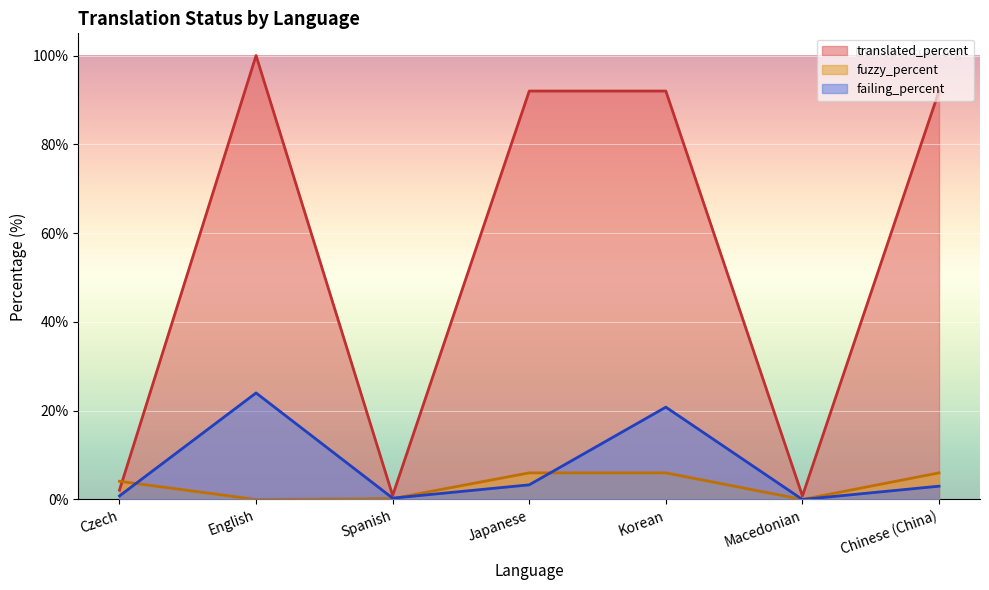

What is the highest value of the fuzzy_percent series?

6.0